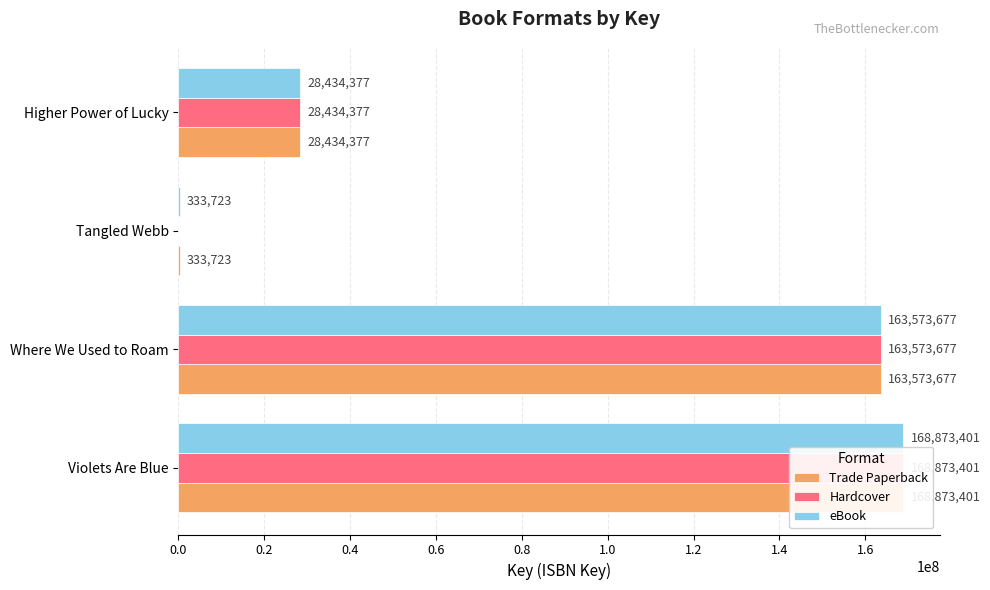

What is the sum of the Trade Paperback values at Higher Power of Lucky and Where We Used to Roam?

192008054